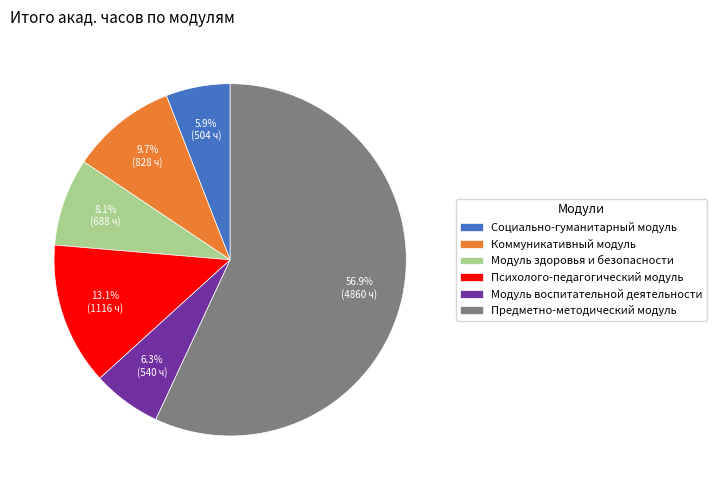

Which has a higher value, Психолого-педагогический модуль or Коммуникативный модуль?

Психолого-педагогический модуль